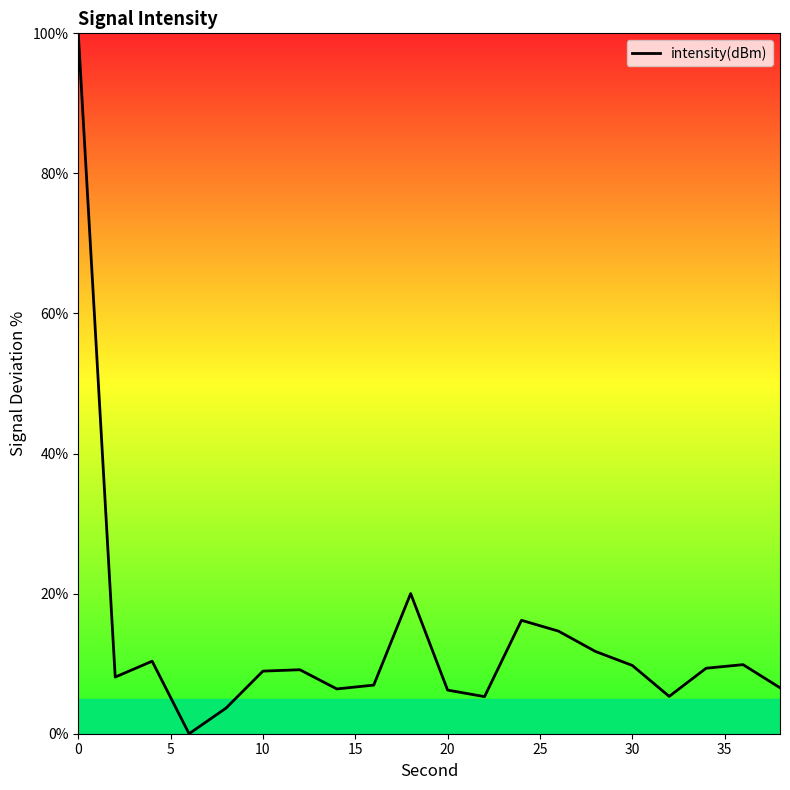

How many lines are shown in the chart?

1